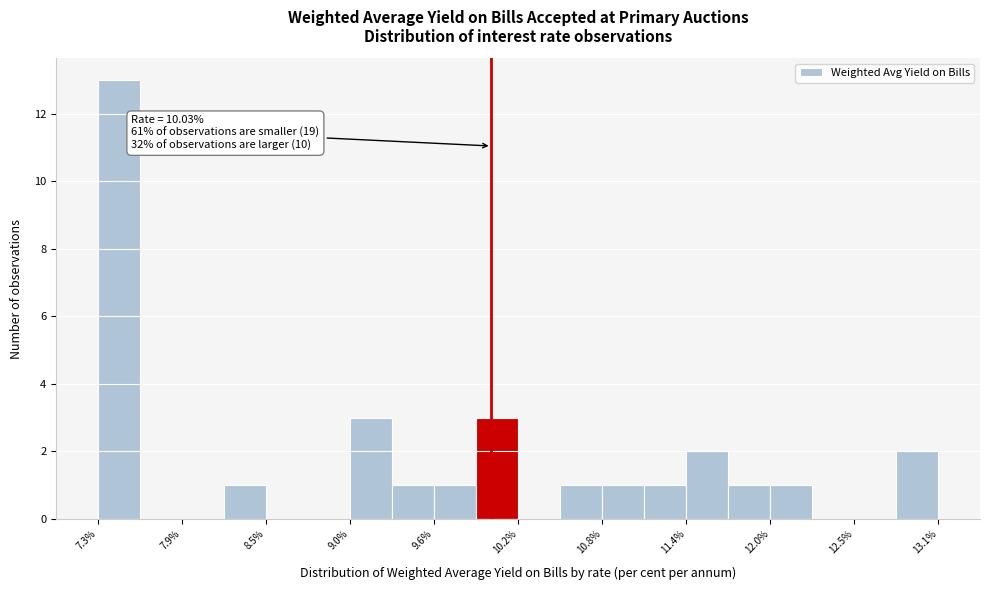

Around what value on the x-axis is the tallest bar? Give the approximate position of its centre, as read against the axis.

7.4